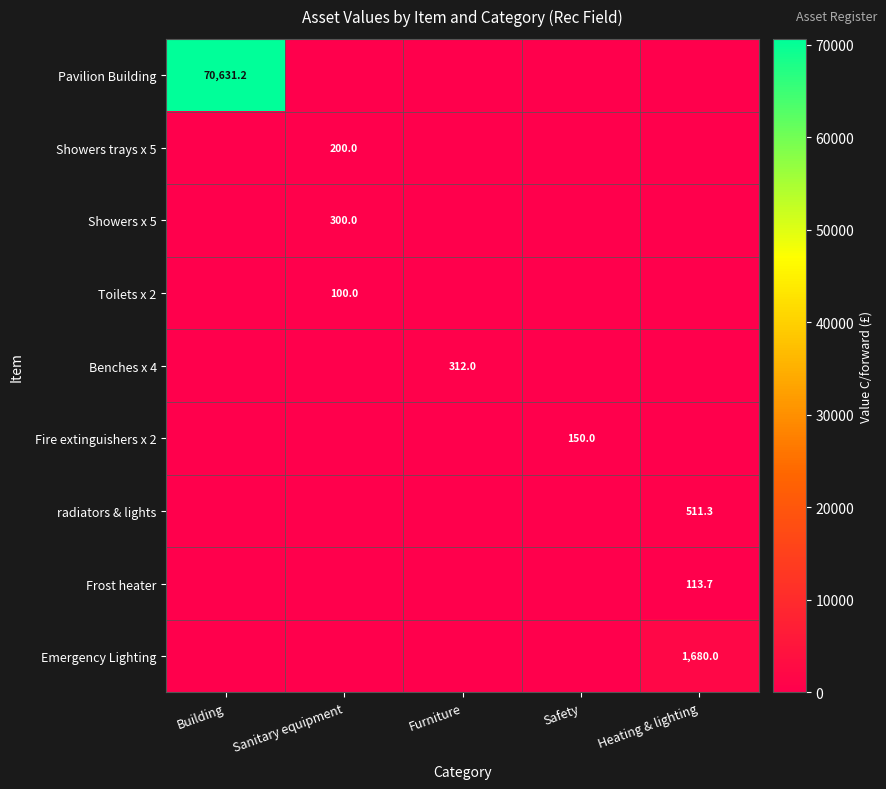

True or false: Frost heater has a value of 113.7 at Heating & lighting.

True